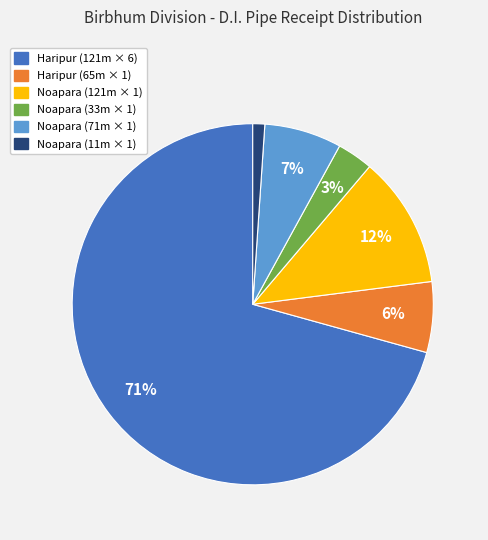

Does any single category account for the majority?

Yes